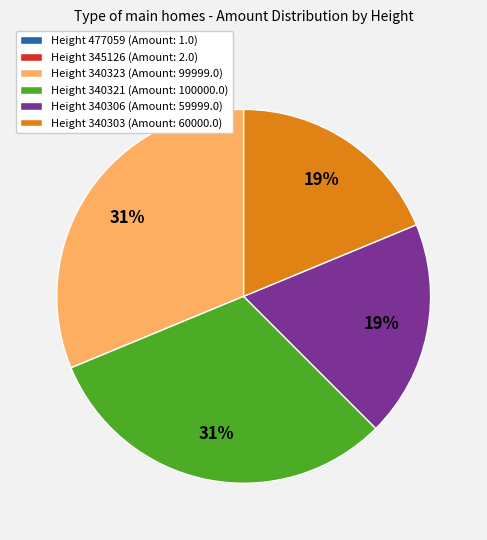

To the nearest percent, what is the difference between the largest and smallest slice percentages?

31%